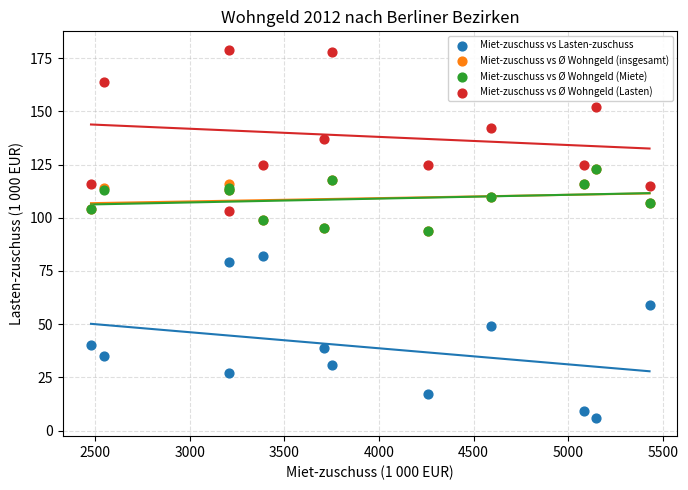

Which series contains the highest Y value?

Miet-zuschuss vs Ø Wohngeld (Lasten)